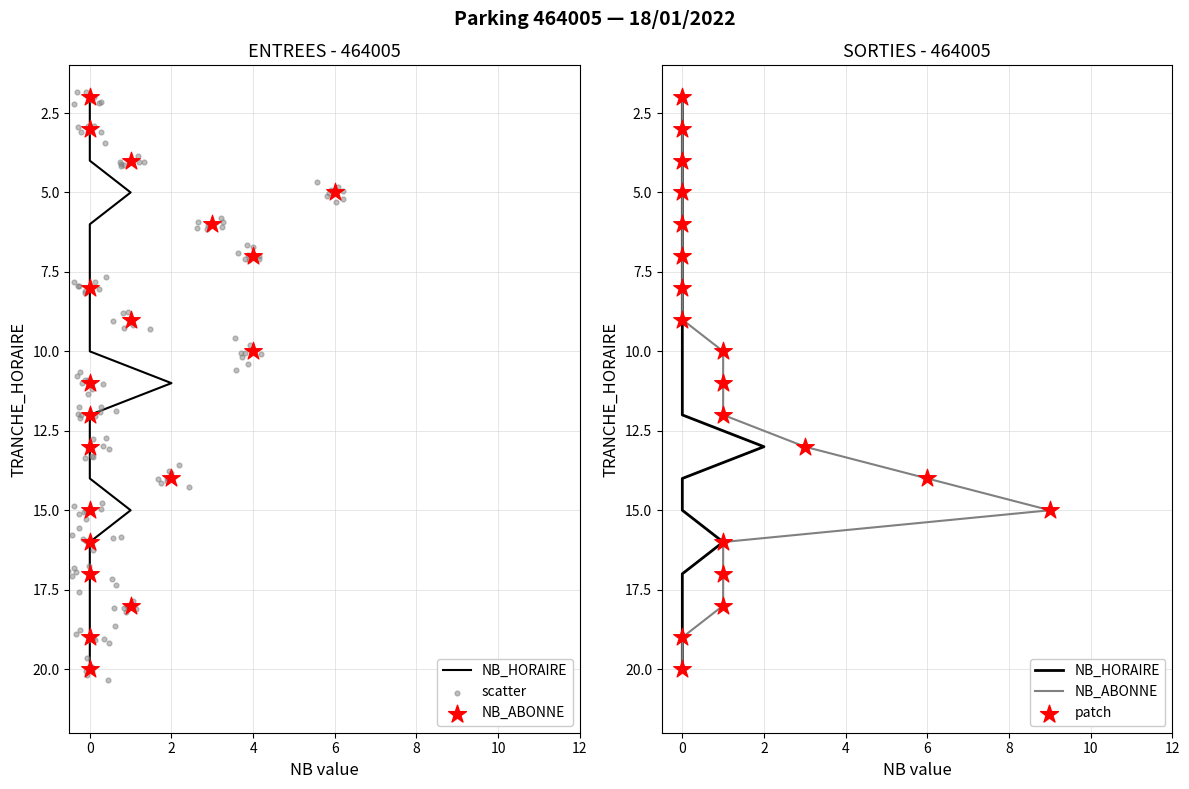

Which series has the largest Y range (max minus min)?

NB_HORAIRE